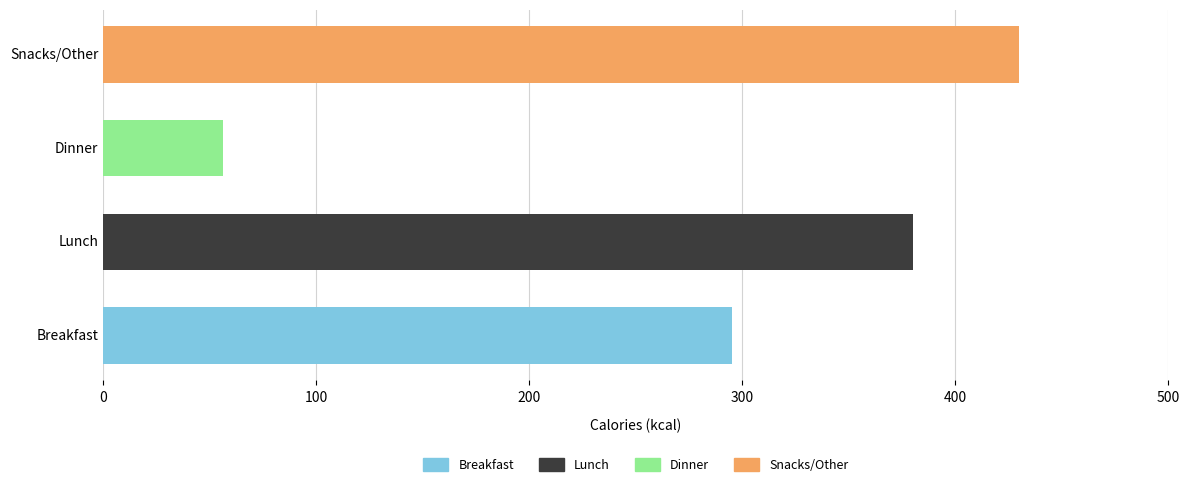

At which label is the value closest to 243?

Breakfast